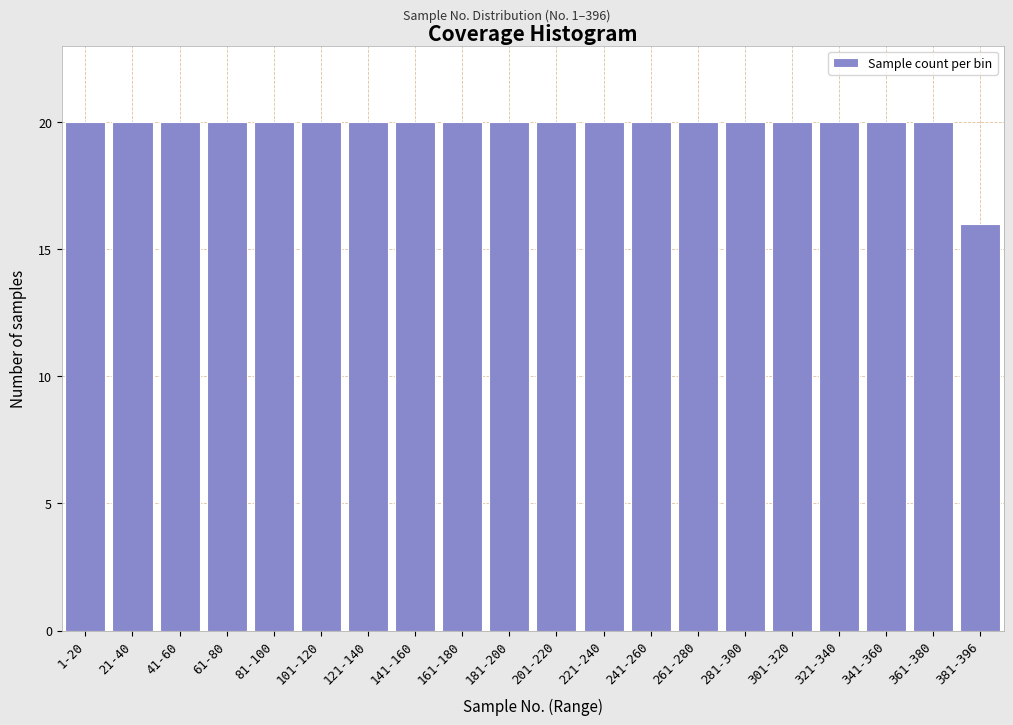

Reading left to right, extract all data points from this chart.

20	20	20	20	20	20	20	20	20	20	20	20	20	20	20	20	20	20	20	16